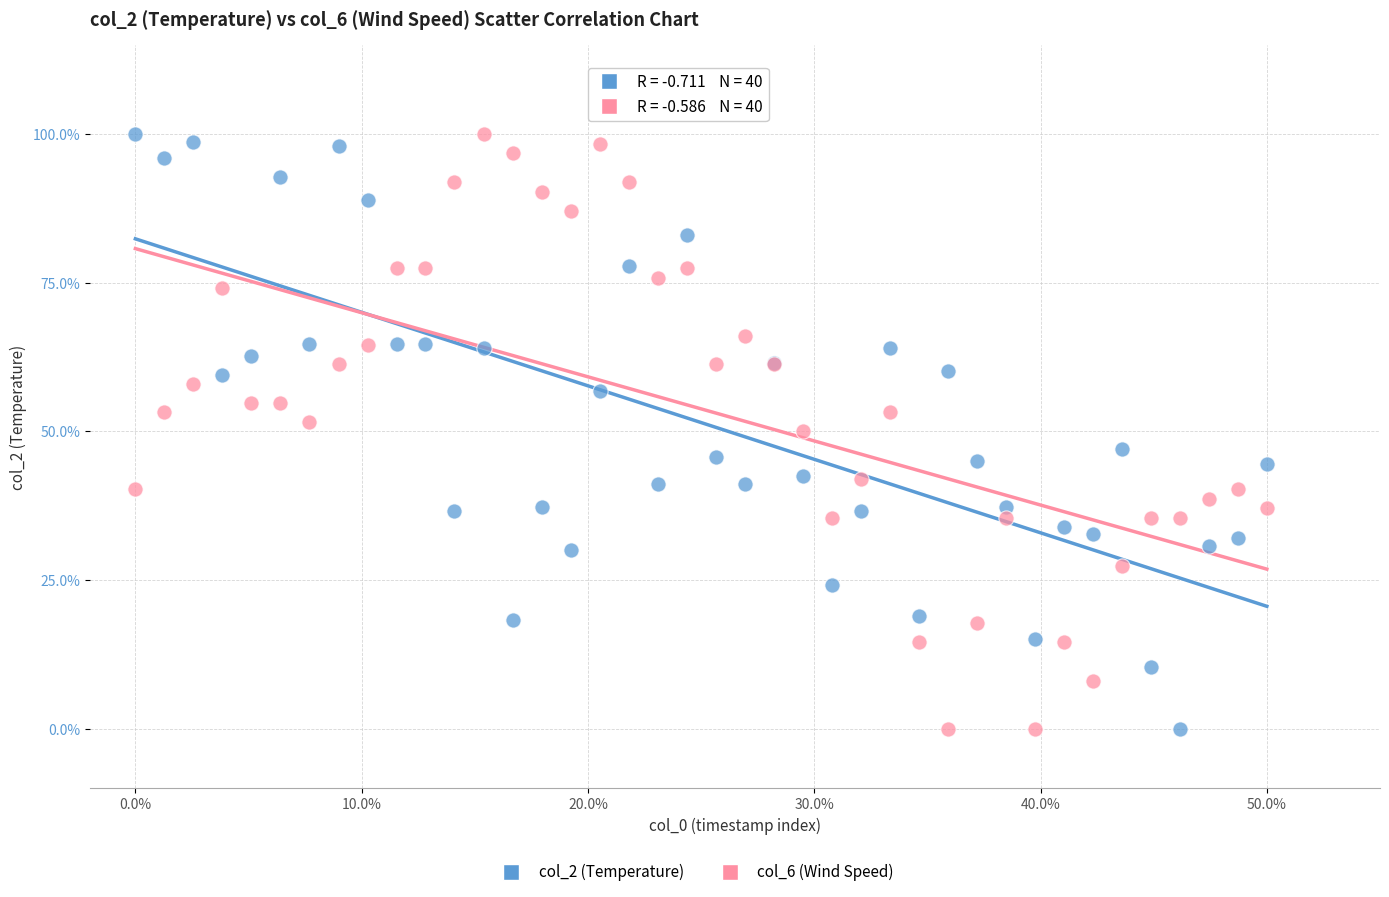

What is the X range (max minus min) for the scatter plot?

0.5